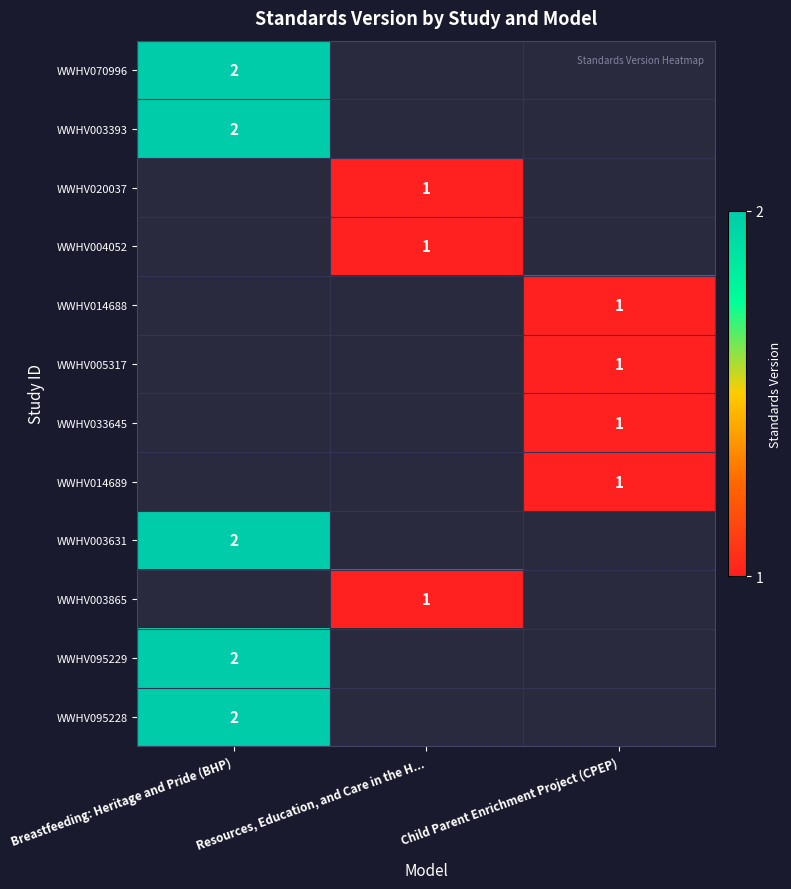

Is it true that WWHV003631 equals 2 at Breastfeeding: Heritage and Pride (BHP)?

True